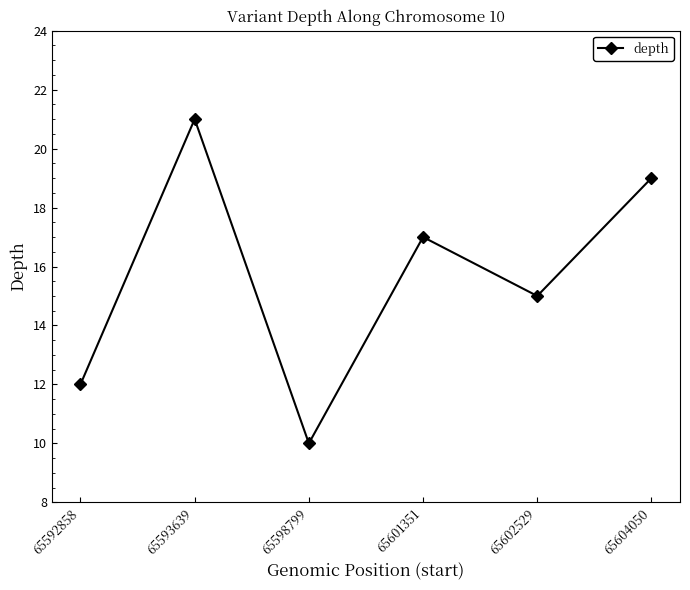

What is the difference between the second highest and minimum values?

9